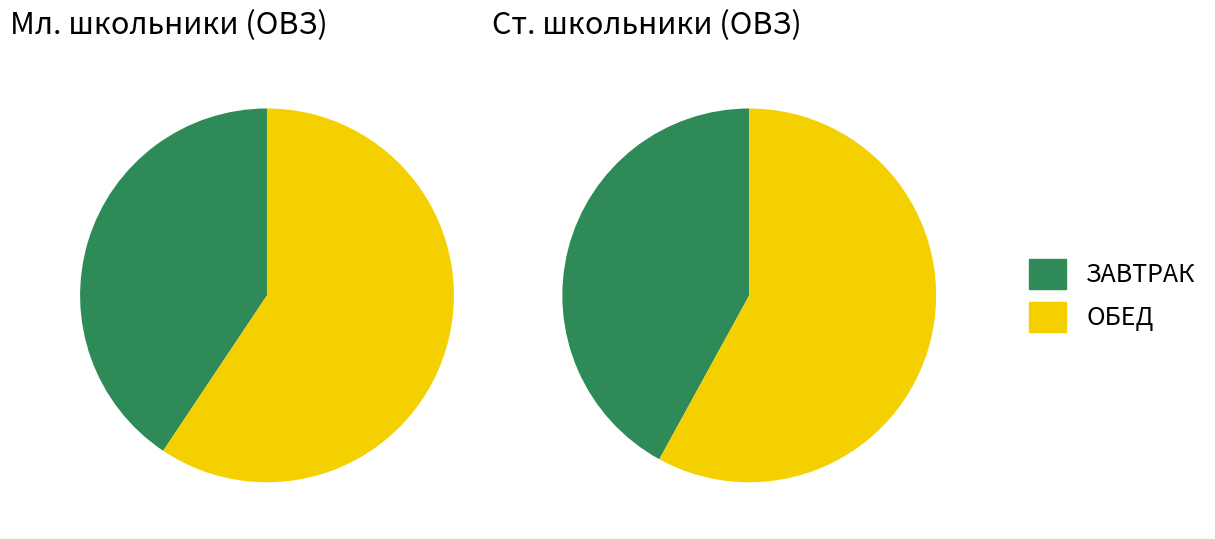

Which category has the biggest portion of the pie?

ОБЕД